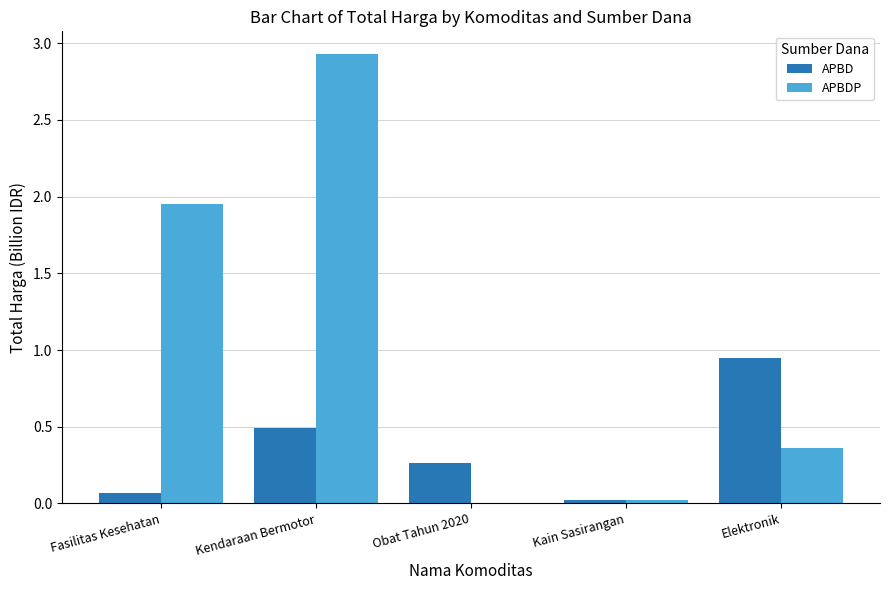

Which series changed the most between Kendaraan Bermotor and Obat Tahun 2020?

APBDP